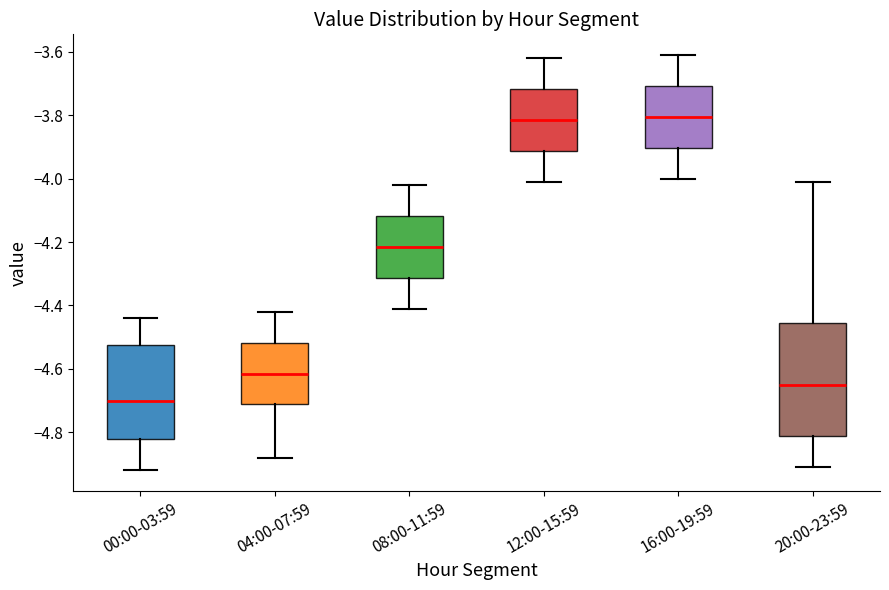

Reading left to right, transcribe this box plot: for each box, give where its median line is, the range the box spans, and where its two whiskers end, as read against the y-axis. The values are not printed on the chart, so give them approximately, as read against the axis.

00:00-03:59: median -4.70, box -4.82 to -4.52, whiskers -4.92 to -4.44
04:00-07:59: median -4.62, box -4.72 to -4.52, whiskers -4.88 to -4.42
08:00-11:59: median -4.22, box -4.32 to -4.12, whiskers -4.40 to -4.02
12:00-15:59: median -3.82, box -3.92 to -3.72, whiskers -4.00 to -3.62
16:00-19:59: median -3.80, box -3.90 to -3.70, whiskers -4.00 to -3.60
20:00-23:59: median -4.64, box -4.82 to -4.46, whiskers -4.90 to -4.00